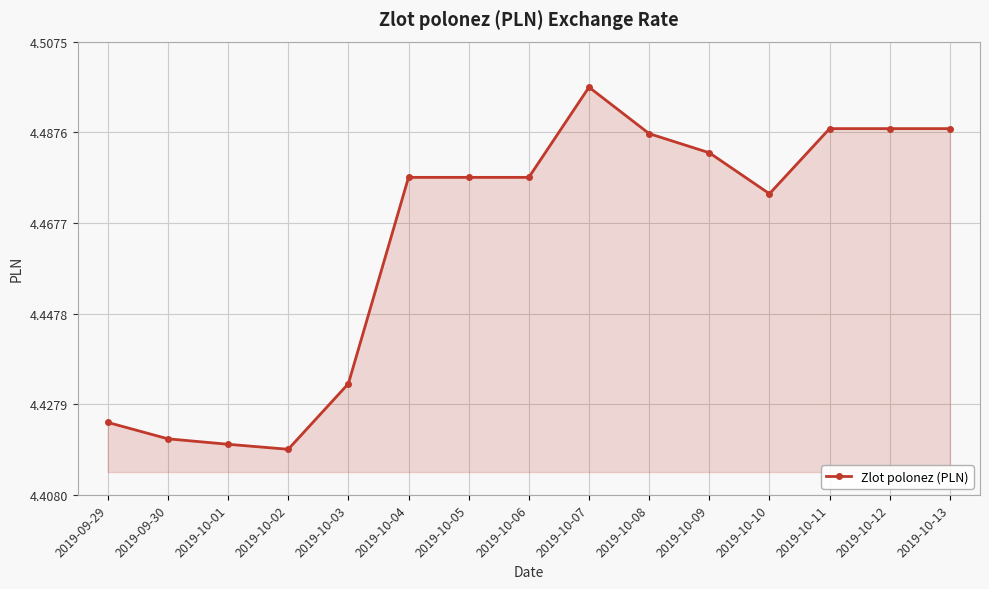

What is the sum of the values at 2019-10-07 and 2019-10-08?

9.0